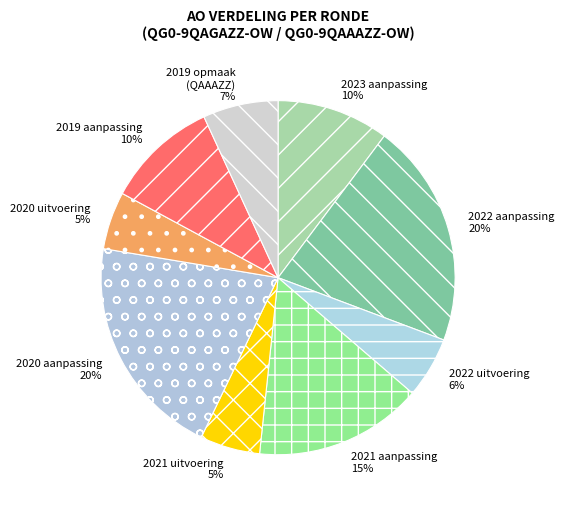

How many slices are in this pie chart?

9